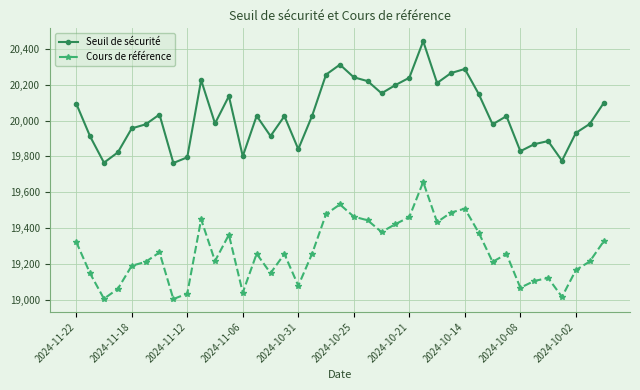

Which series has the widest spread of values?

Seuil de sécurité